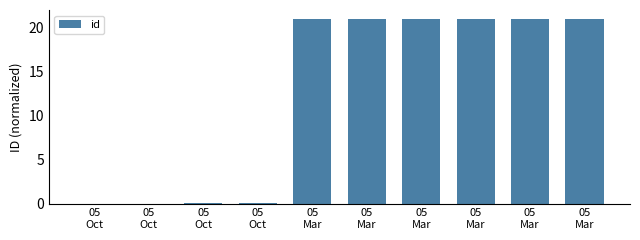

How many series are shown in this chart?

1